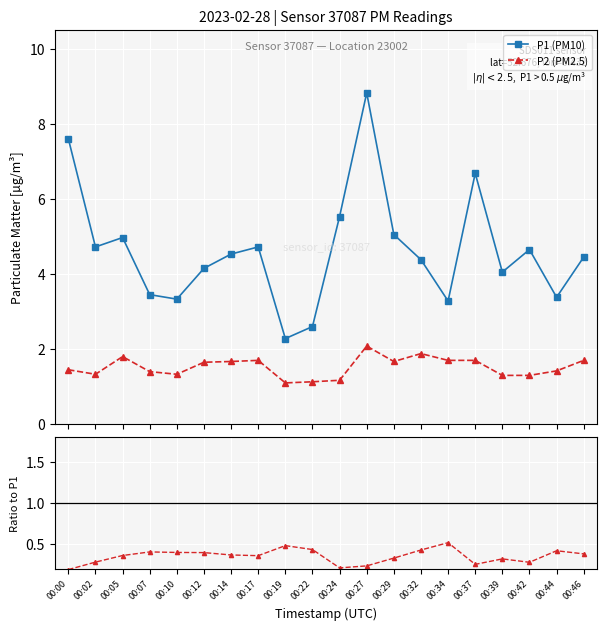

True or false: P2/P1 ratio and P1 (PM10) intersect in this chart.

False